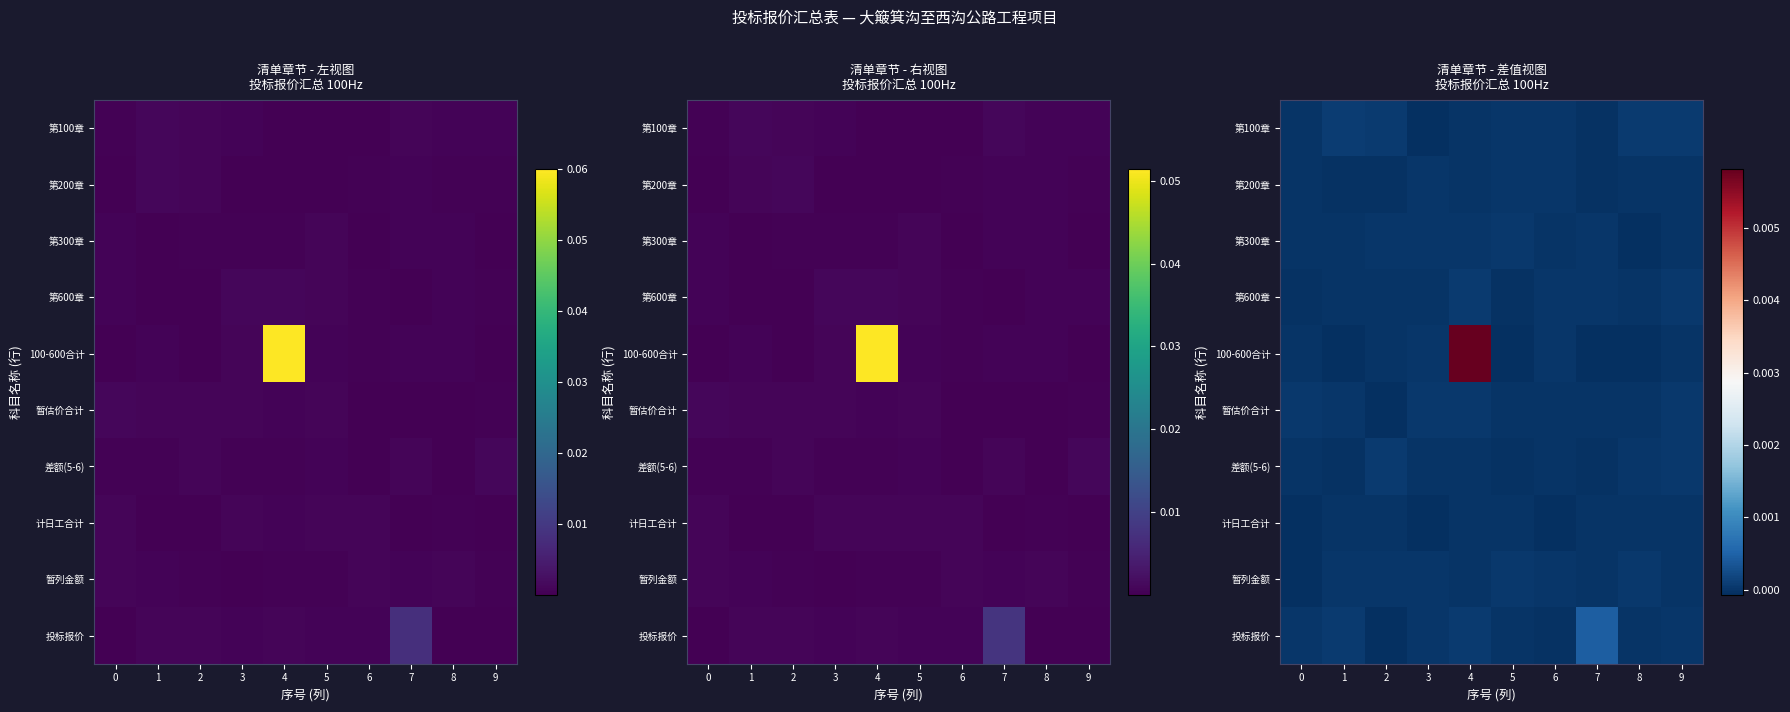

How many data points in 投标报价 are above 0?

6